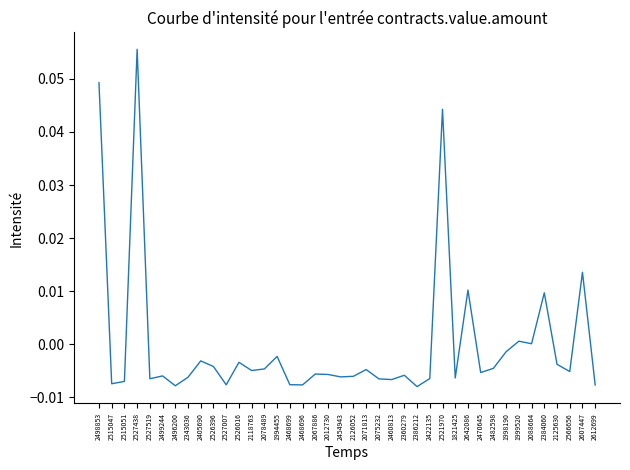

Between 2642086 and 2521970, which is larger?

2521970